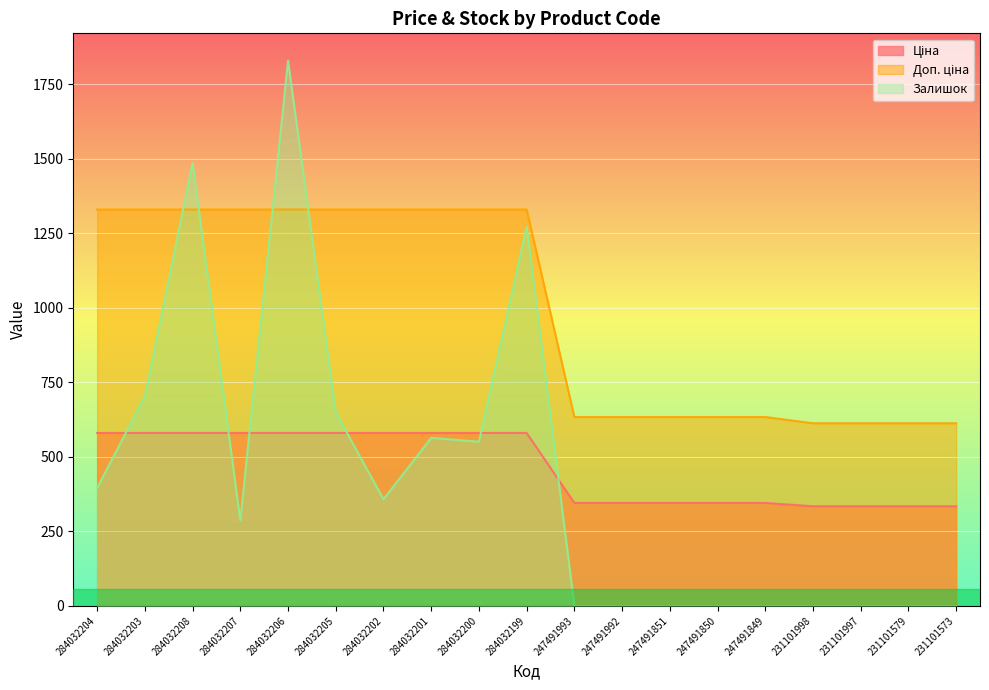

Which category has the lowest value in the Залишок series?

247491993